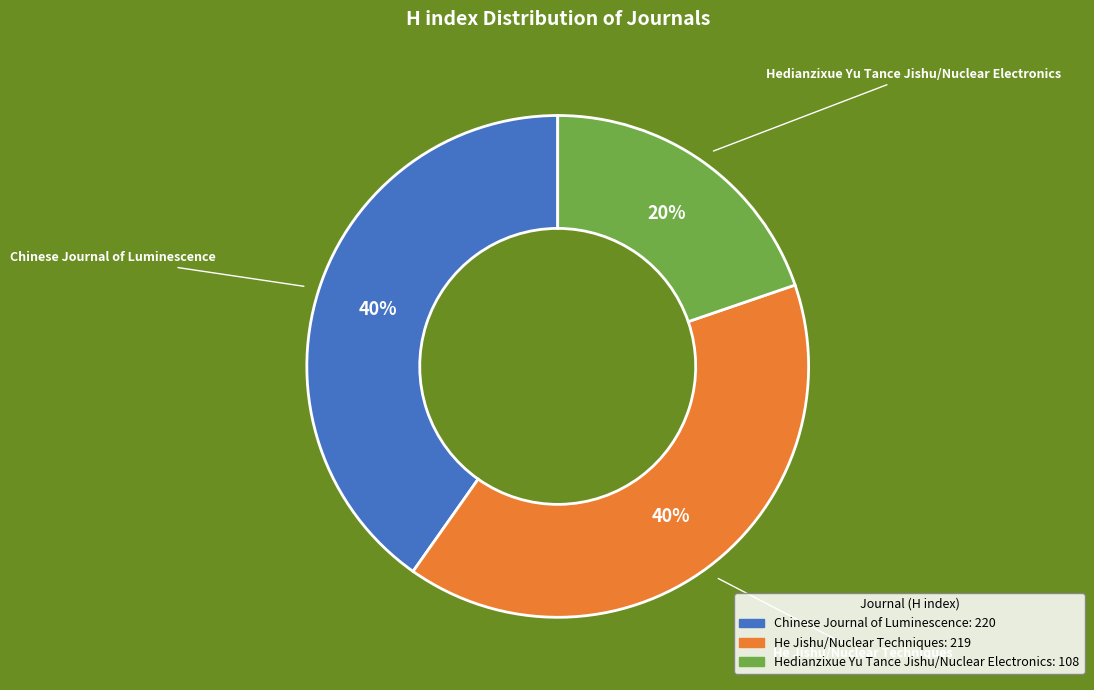

Is it true that Chinese Journal of Luminescence is 51% of the pie?

False